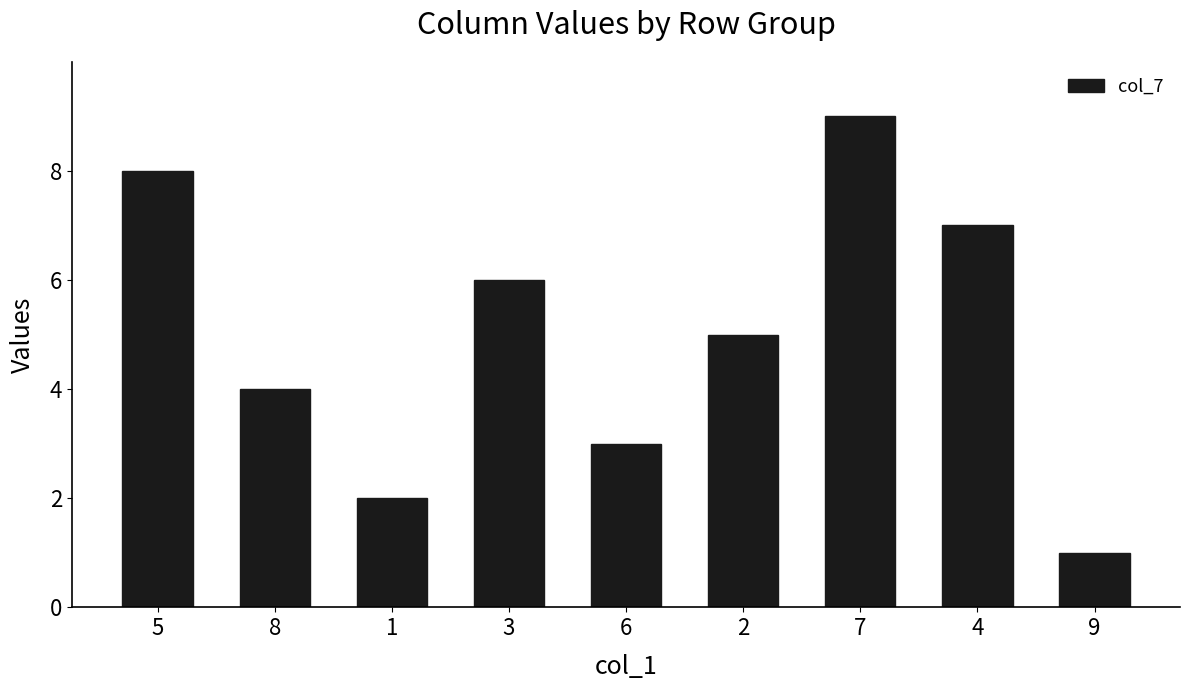

What is the difference between the maximum and minimum values?

8